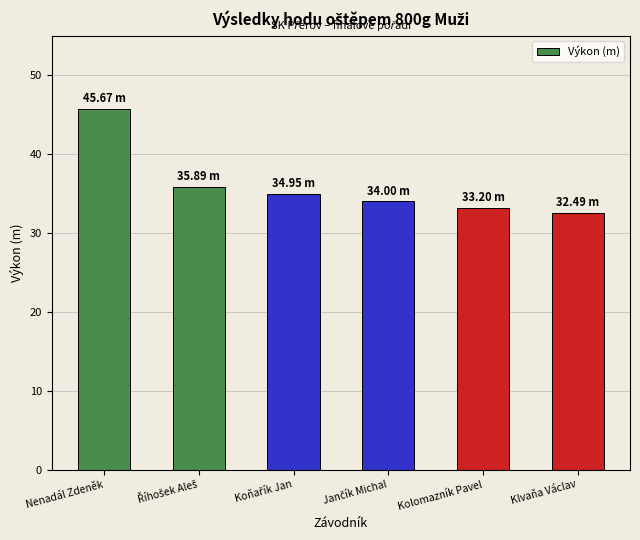

How many bars are there in total?

6